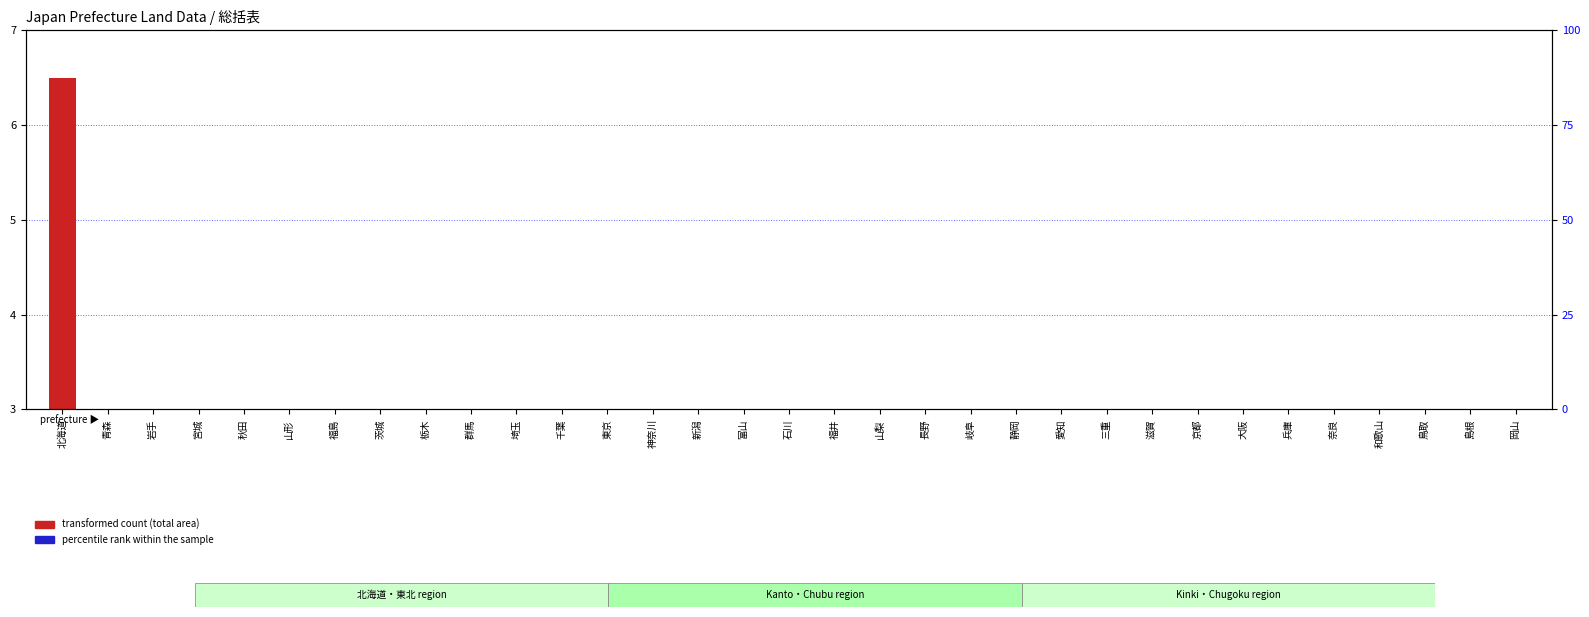

What is the value of the transformed count (total area) bar at the 19th from the left?

0.3